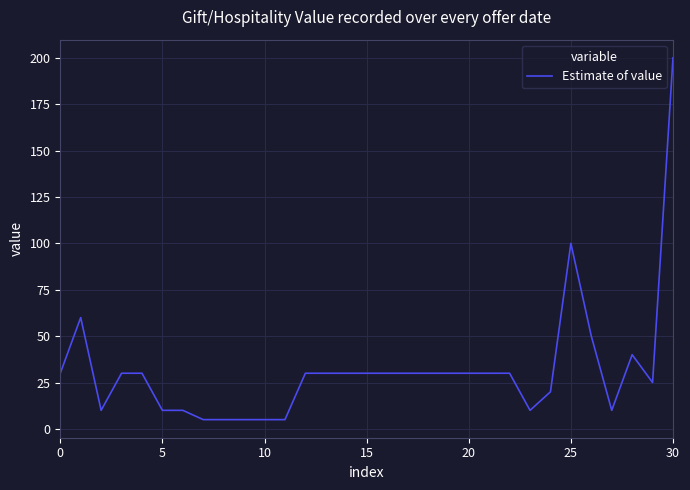

What is the greatest value displayed?

200.0